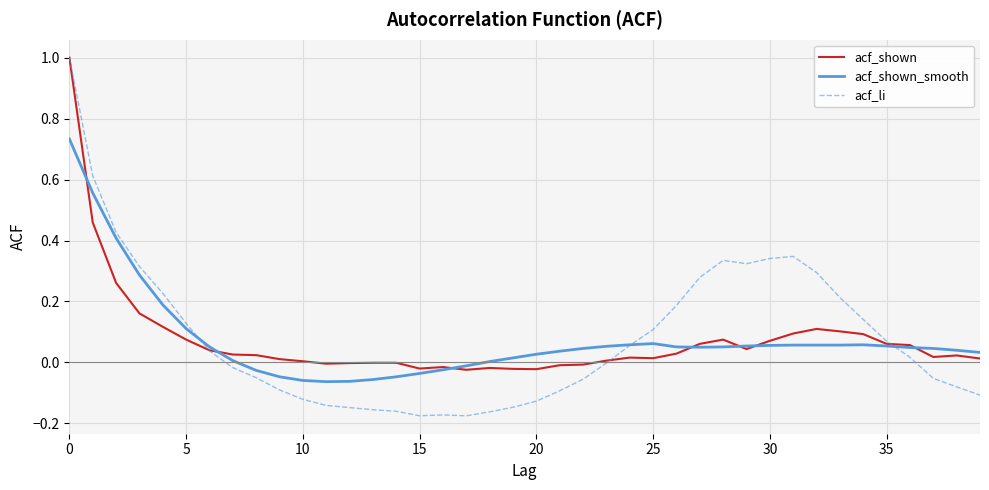

What is the sum of all acf_li values?

3.2